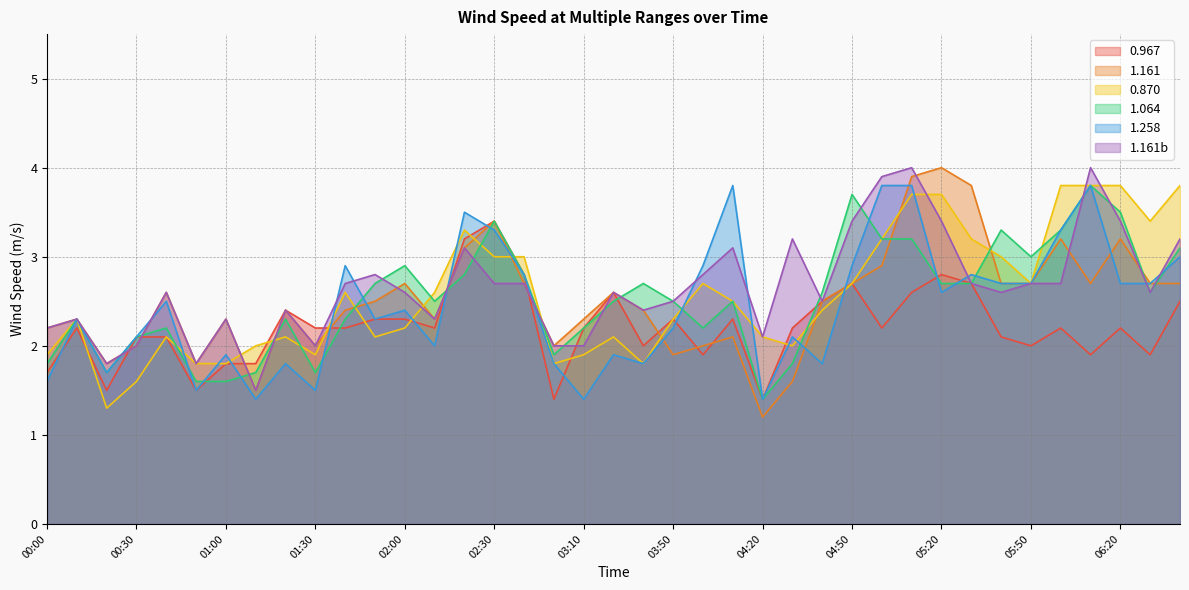

What is the average value of the 1.161 series?

2.5